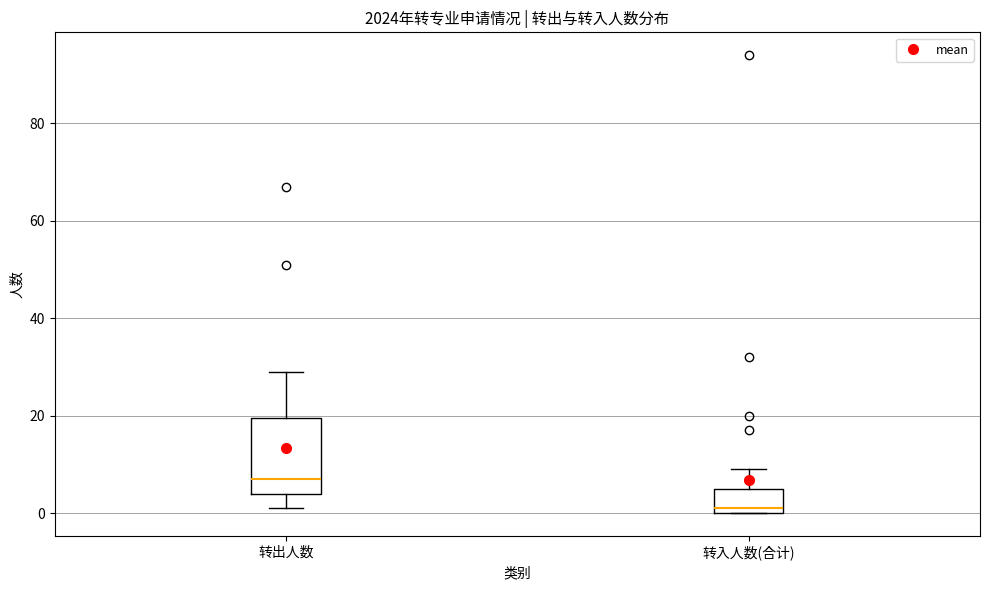

Which box has the highest median line?

转出人数